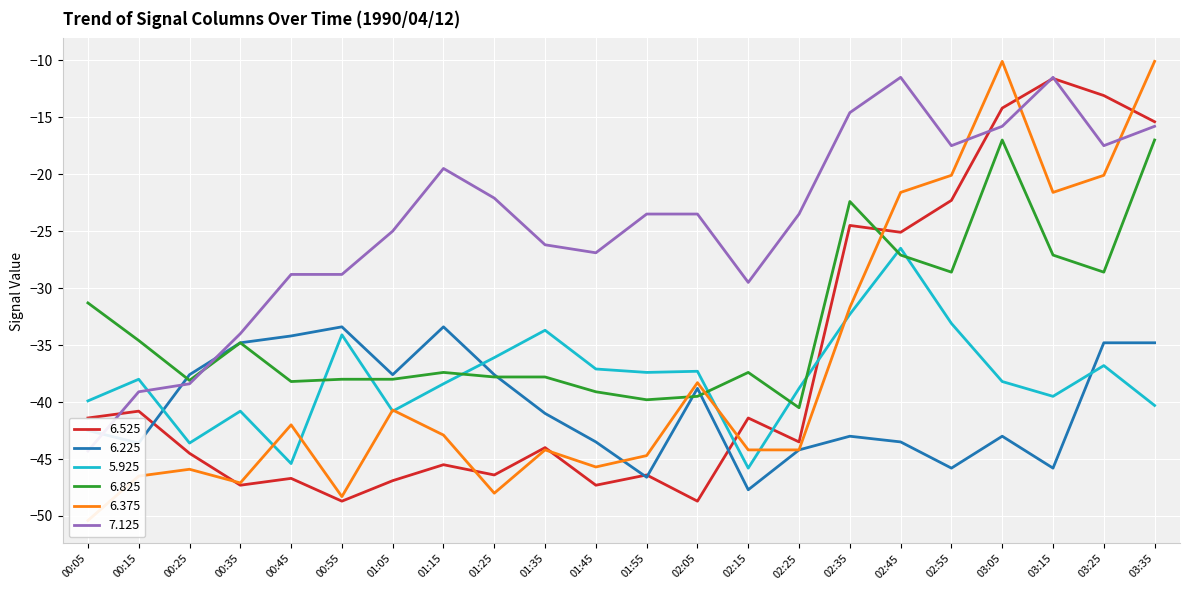

What is the maximum value shown in the chart?

-10.1